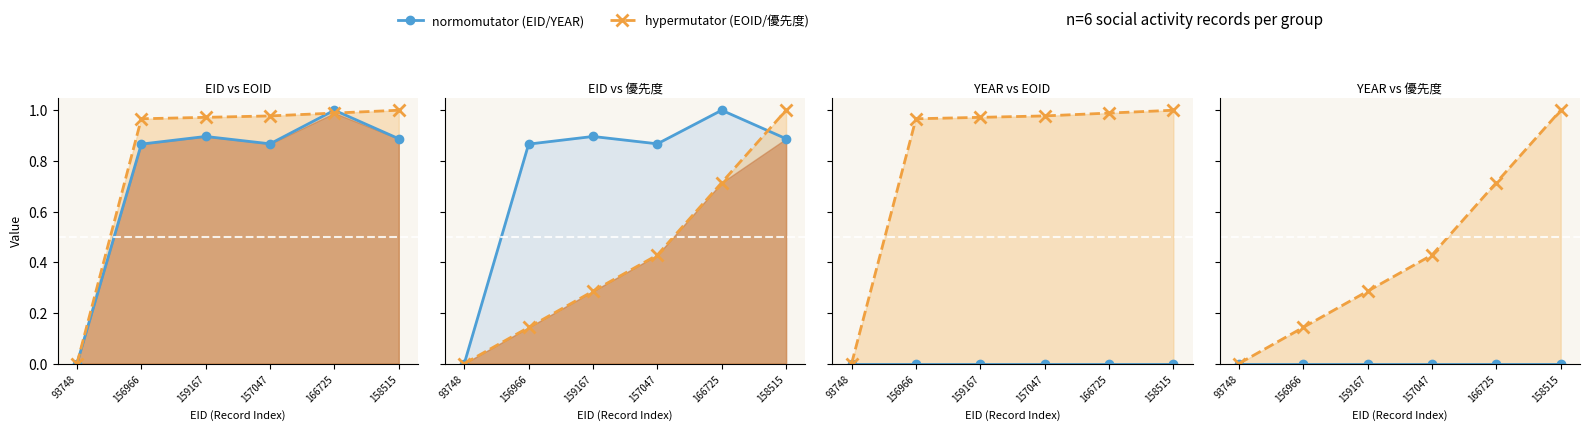

Which category has the highest value in the YEAR line series?

93748